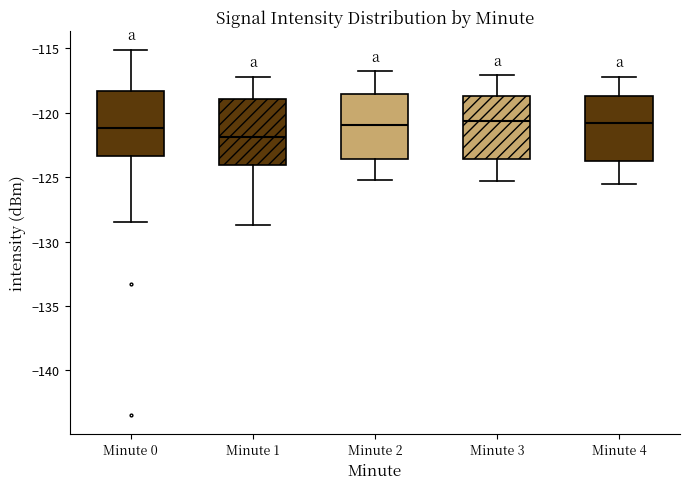

Reading left to right, read every box against the y-axis: the position of its median line, the range the box covers, and the ends of its whiskers. The values are not printed on the chart, so give them approximately, as read against the axis.

Minute 0: median -121.0, box -123.5 to -118.5, whiskers -128.5 to -115.0
Minute 1: median -122.0, box -124.0 to -119.0, whiskers -128.5 to -117.0
Minute 2: median -121.0, box -123.5 to -118.5, whiskers -125.0 to -117.0
Minute 3: median -120.5, box -123.5 to -118.5, whiskers -125.5 to -117.0
Minute 4: median -121.0, box -123.5 to -118.5, whiskers -125.5 to -117.0